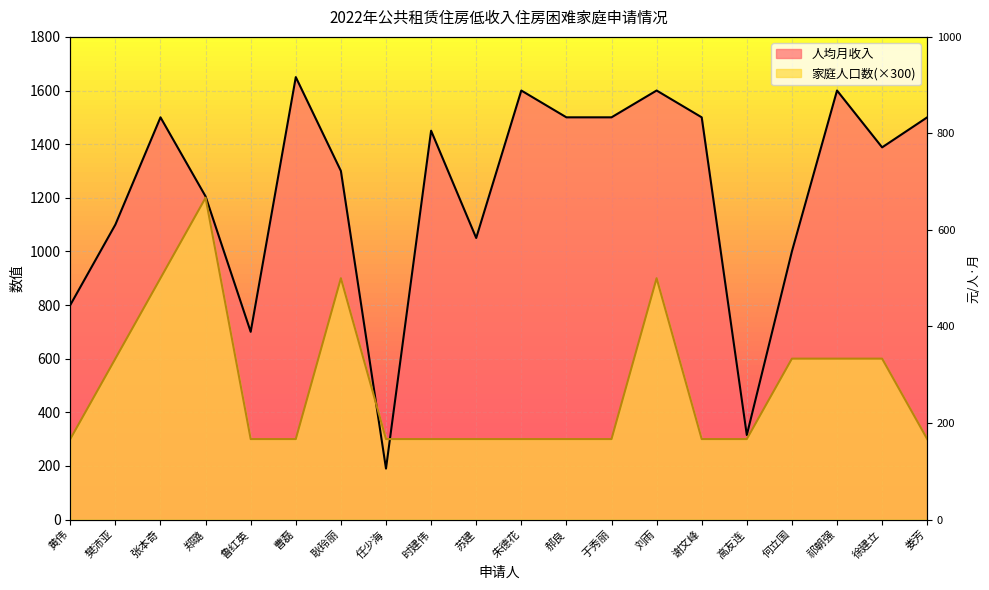

Rank the series by their maximum value, from lowest to highest.

家庭人口数, 人均月收入